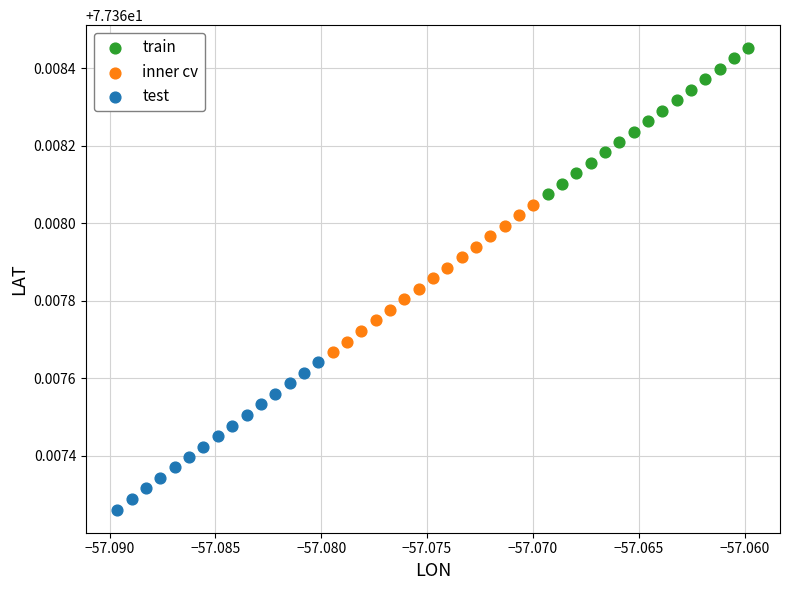

Which series reaches the maximum Y coordinate?

train